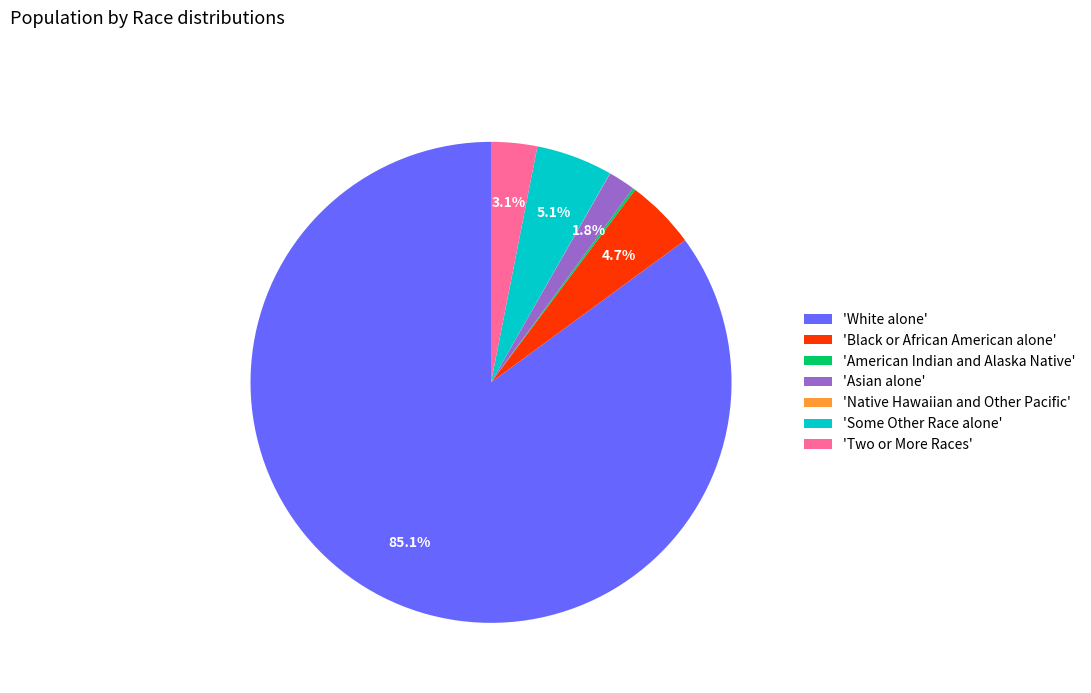

Which slice is the largest?

'White alone'